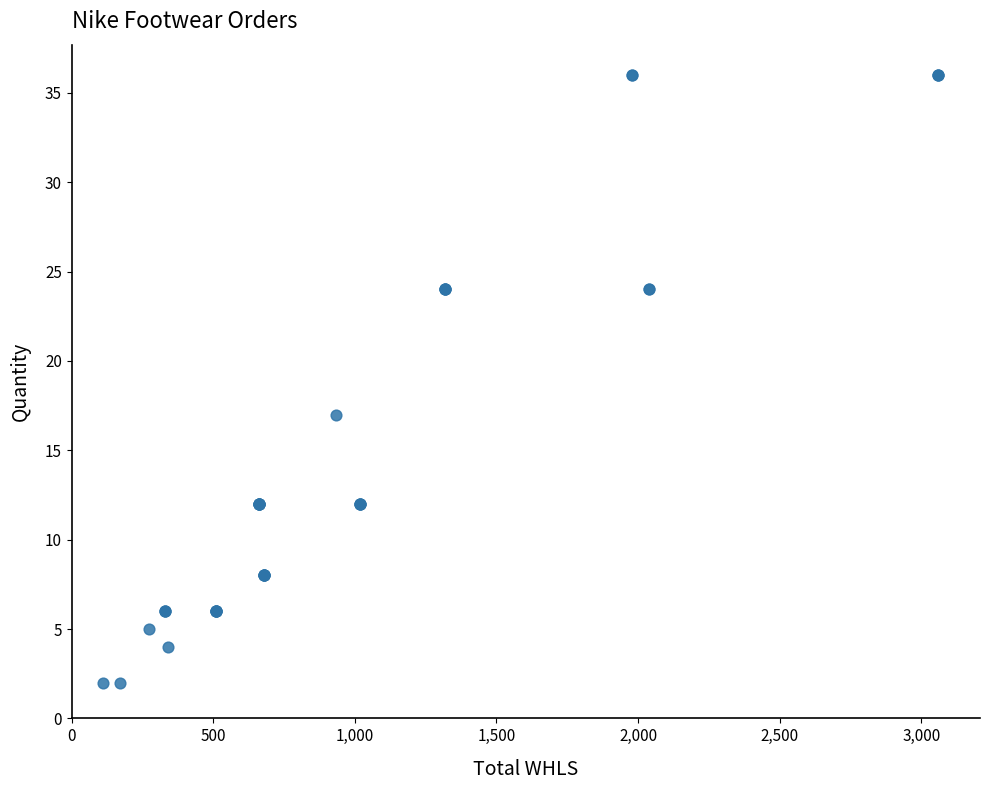

What Y value in the scatter plot is closest to 19?

17